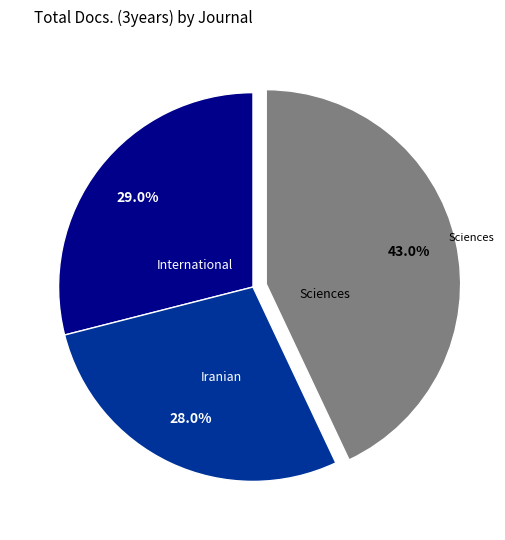

How many segments does this pie chart have?

3